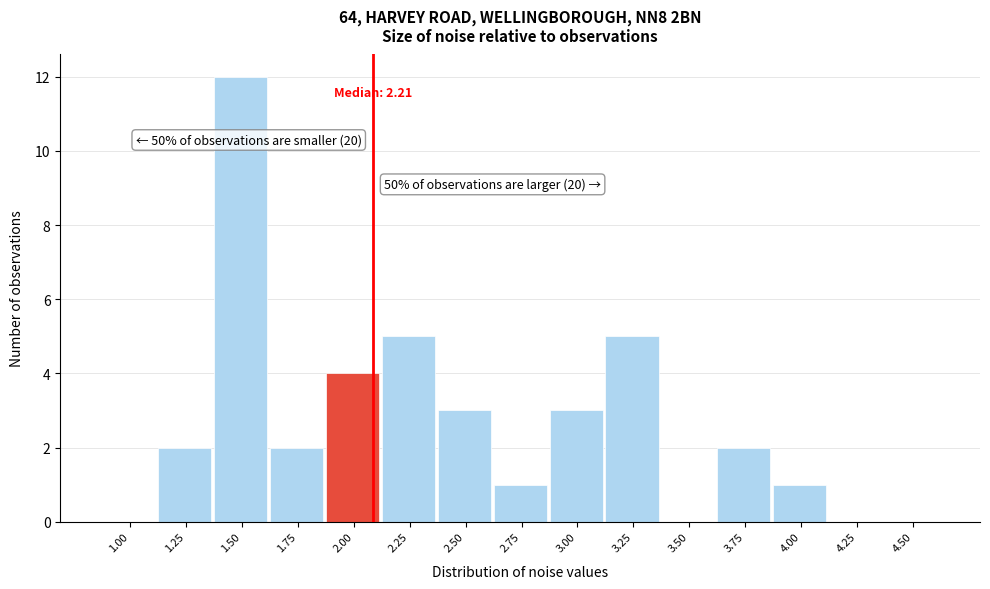

Reading left to right, list all the values displayed in this chart.

1.00=0	1.25=2	1.50=12	1.75=2	2.00=4	2.25=5	2.50=3	2.75=1	3.00=3	3.25=5	3.50=0	3.75=2	4.00=1	4.25=0	4.50=0